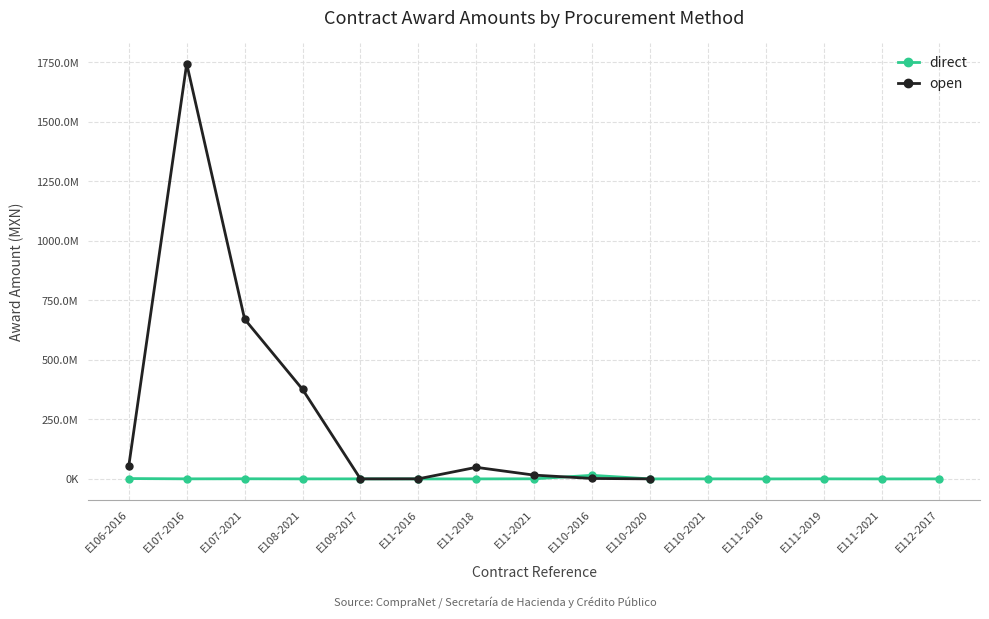

Where is the data nearest to the value 871911465?

E107-2021